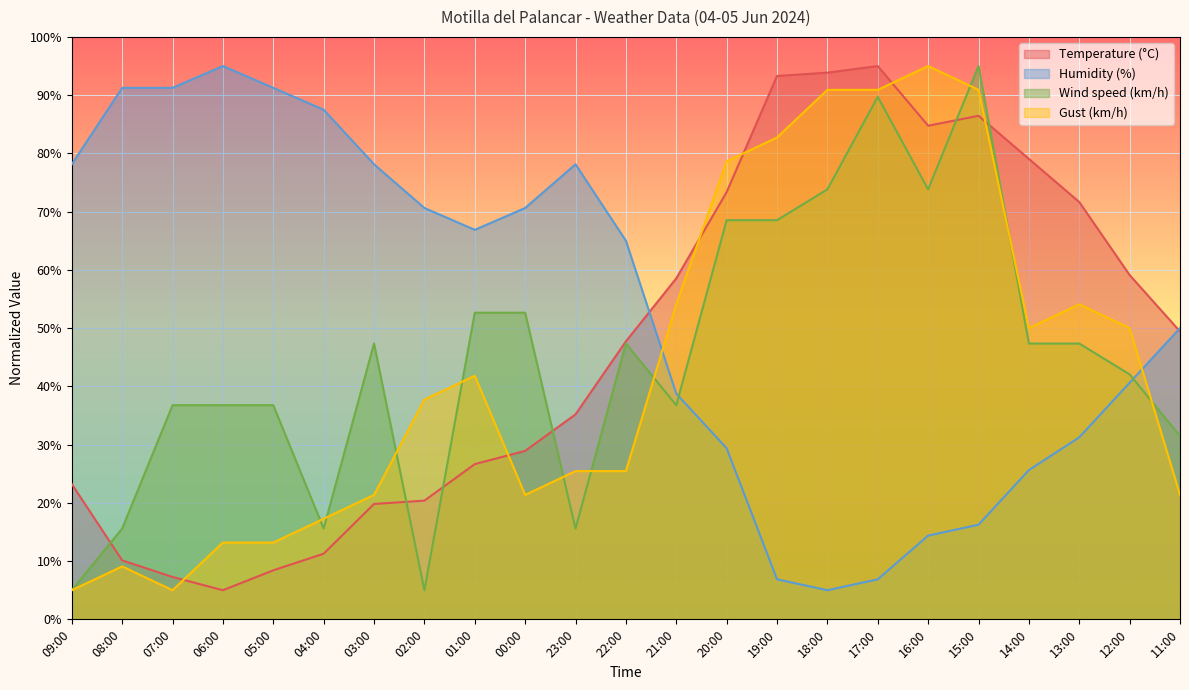

Reading left to right, list all the values displayed in this chart.

Temperature (°C): 09:00=23.2	08:00=10.1	07:00=7.3	06:00=5.0	05:00=8.4	04:00=11.3	03:00=19.8	02:00=20.4	01:00=26.6	00:00=28.9	23:00=35.2	22:00=47.7	21:00=58.5	20:00=73.4	19:00=93.3	18:00=93.9	17:00=95.0	16:00=84.7	15:00=86.5	14:00=79.1	13:00=71.6	12:00=59.1	11:00=49.4
Humidity (%): 09:00=78.1	08:00=91.2	07:00=91.2	06:00=95.0	05:00=91.2	04:00=87.5	03:00=78.1	02:00=70.6	01:00=66.9	00:00=70.6	23:00=78.1	22:00=65.0	21:00=38.8	20:00=29.4	19:00=6.9	18:00=5.0	17:00=6.9	16:00=14.4	15:00=16.2	14:00=25.6	13:00=31.2	12:00=40.6	11:00=50.0
Wind speed (km/h): 09:00=5.0	08:00=15.6	07:00=36.8	06:00=36.8	05:00=36.8	04:00=15.6	03:00=47.4	02:00=5.0	01:00=52.6	00:00=52.6	23:00=15.6	22:00=47.4	21:00=36.8	20:00=68.5	19:00=68.5	18:00=73.8	17:00=89.7	16:00=73.8	15:00=95.0	14:00=47.4	13:00=47.4	12:00=42.1	11:00=31.5
Gust (km/h): 09:00=5.0	08:00=9.1	07:00=5.0	06:00=13.2	05:00=13.2	04:00=17.3	03:00=21.4	02:00=37.7	01:00=41.8	00:00=21.4	23:00=25.5	22:00=25.5	21:00=54.1	20:00=78.6	19:00=82.7	18:00=90.9	17:00=90.9	16:00=95.0	15:00=90.9	14:00=50.0	13:00=54.1	12:00=50.0	11:00=21.4